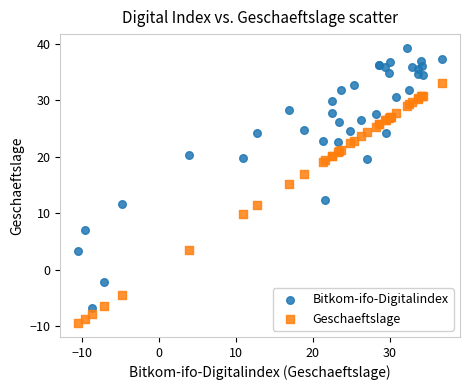

What are all the series names shown in the legend?

Bitkom-ifo-Digitalindex, Geschaeftslage